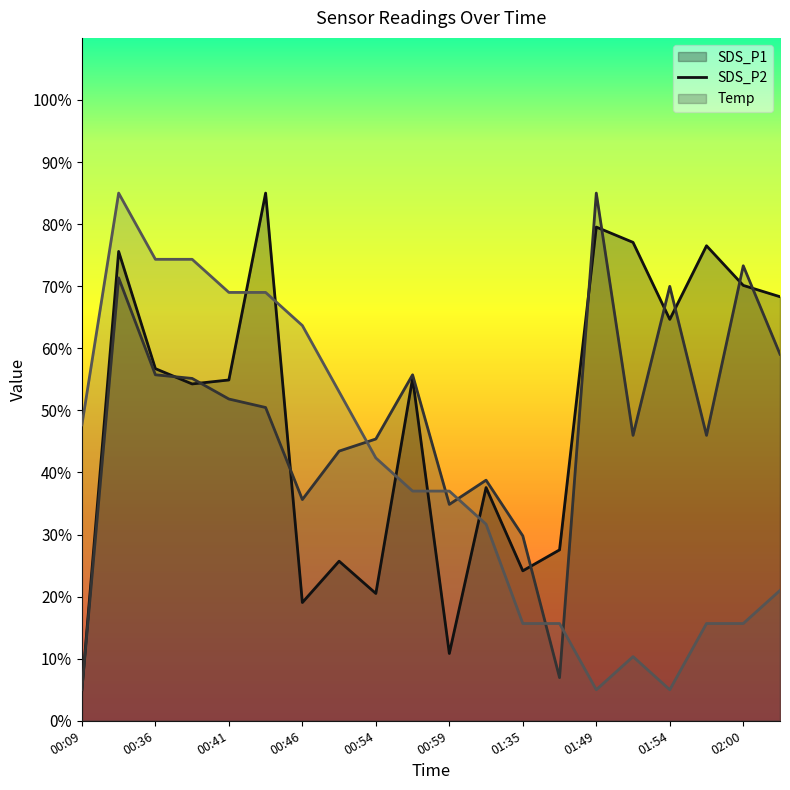

Which series has the largest range (max minus min)?

SDS_P1